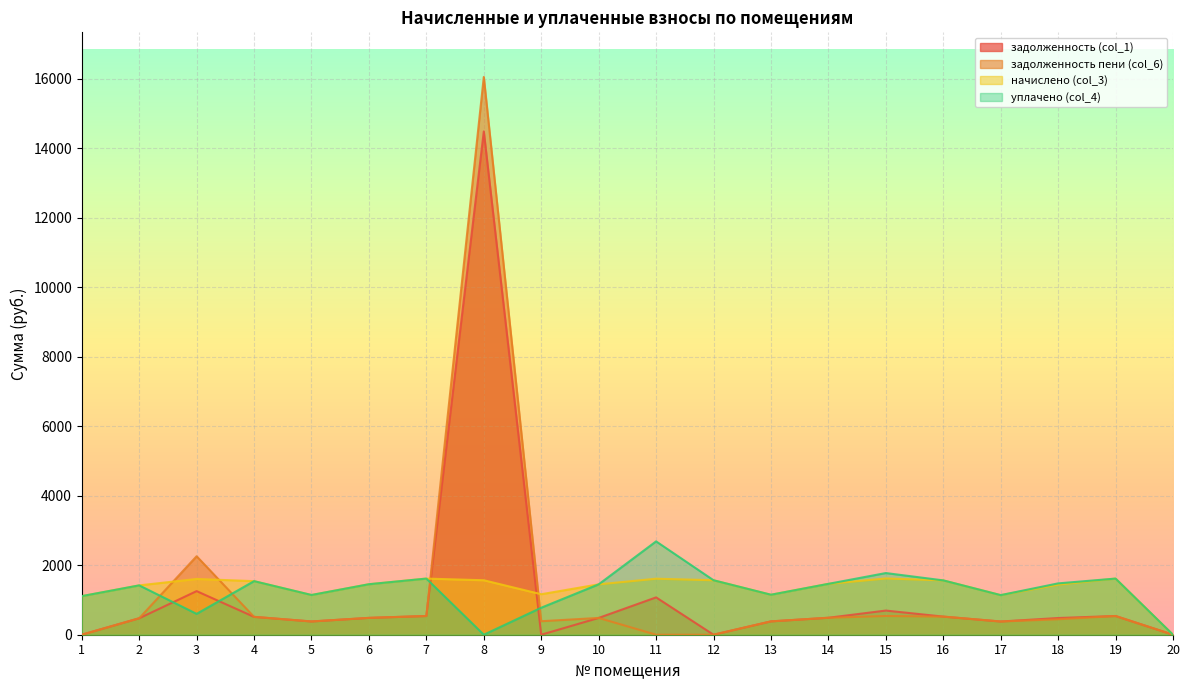

How many categories are shown in the chart?

20